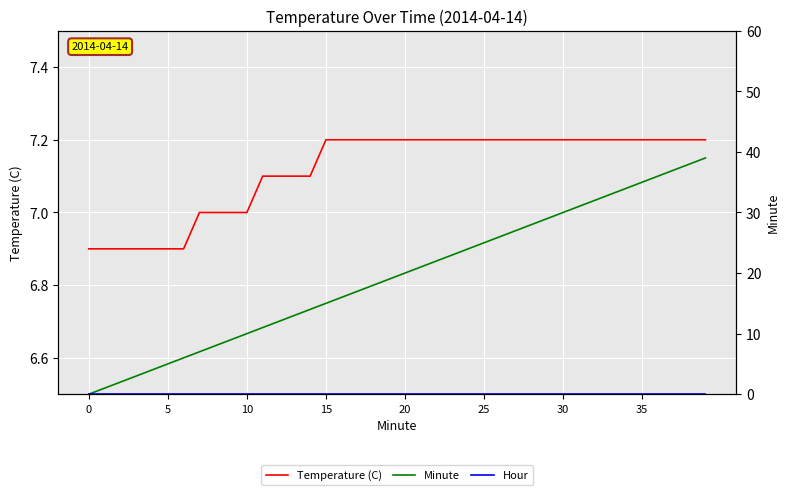

What is the difference between the Temperature (C) values at 10 and 15?

0.2